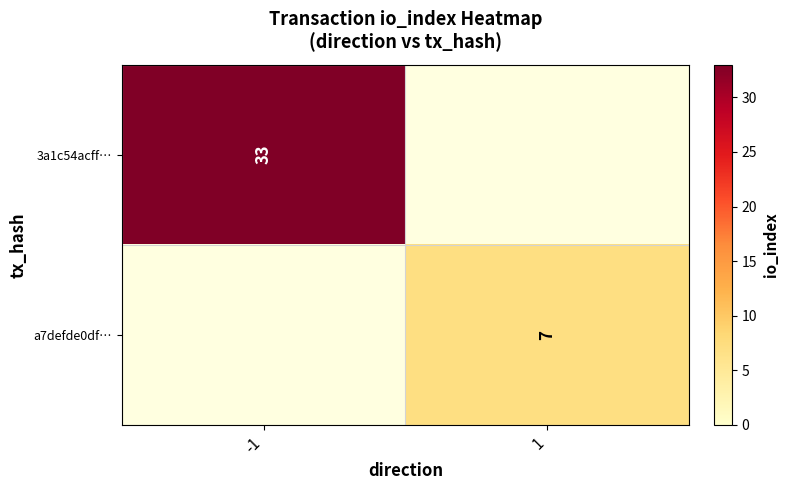

Is it true that a7defde0df… equals 2 at 1?

False